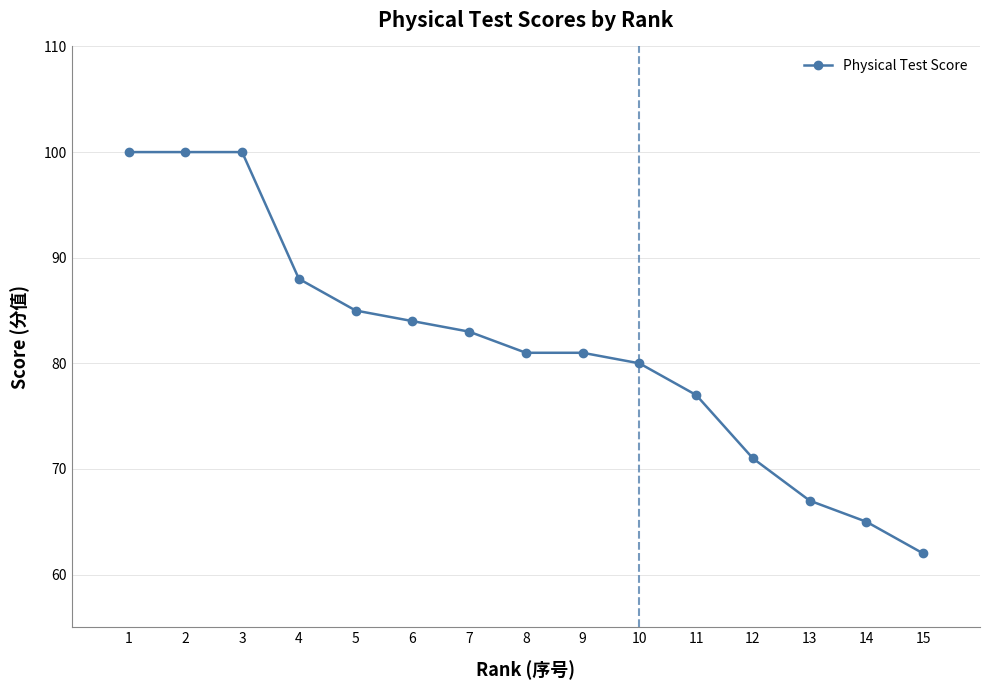

What is the value of the 1st point from the left?

100